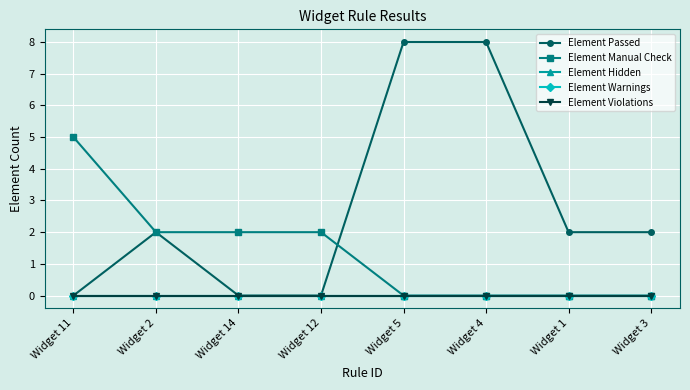

Which series changed the most between Widget 14 and Widget 4?

Element Passed